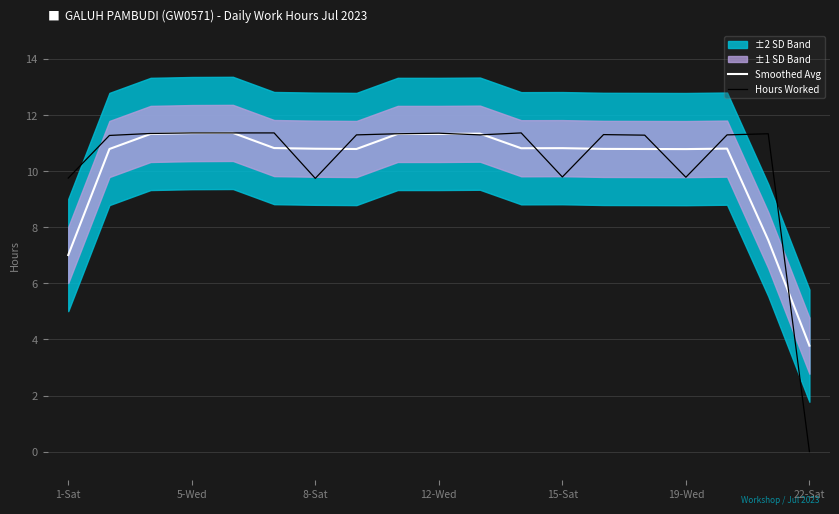

At how many categories does at least one series exceed 7?

18